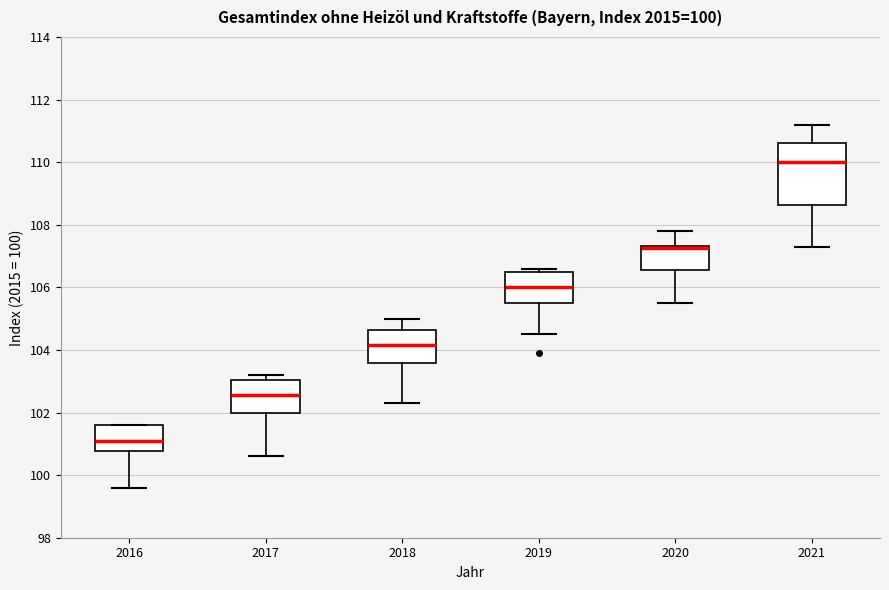

Reading left to right, transcribe this box plot: for each box, give where its median line is, the range the box spans, and where its two whiskers end, as read against the y-axis. The values are not printed on the chart, so give them approximately, as read against the axis.

2016: median 101.2, box 100.8 to 101.6, whiskers 99.6 to 101.6
2017: median 102.6, box 102.0 to 103.0, whiskers 100.6 to 103.2
2018: median 104.2, box 103.6 to 104.6, whiskers 102.4 to 105.0
2019: median 106.0, box 105.6 to 106.6, whiskers 104.6 to 106.6 (just above the box's upper edge)
2020: median 107.2, box 106.6 to 107.4, whiskers 105.6 to 107.8
2021: median 110.0, box 108.6 to 110.6, whiskers 107.4 to 111.2